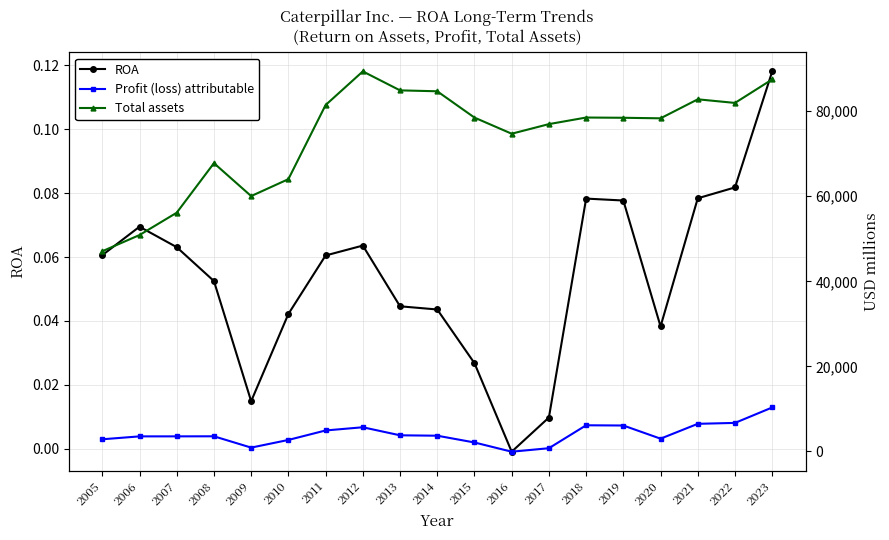

The value of Profit (loss) attributable at 2021 is 10249.1. True or false?

False